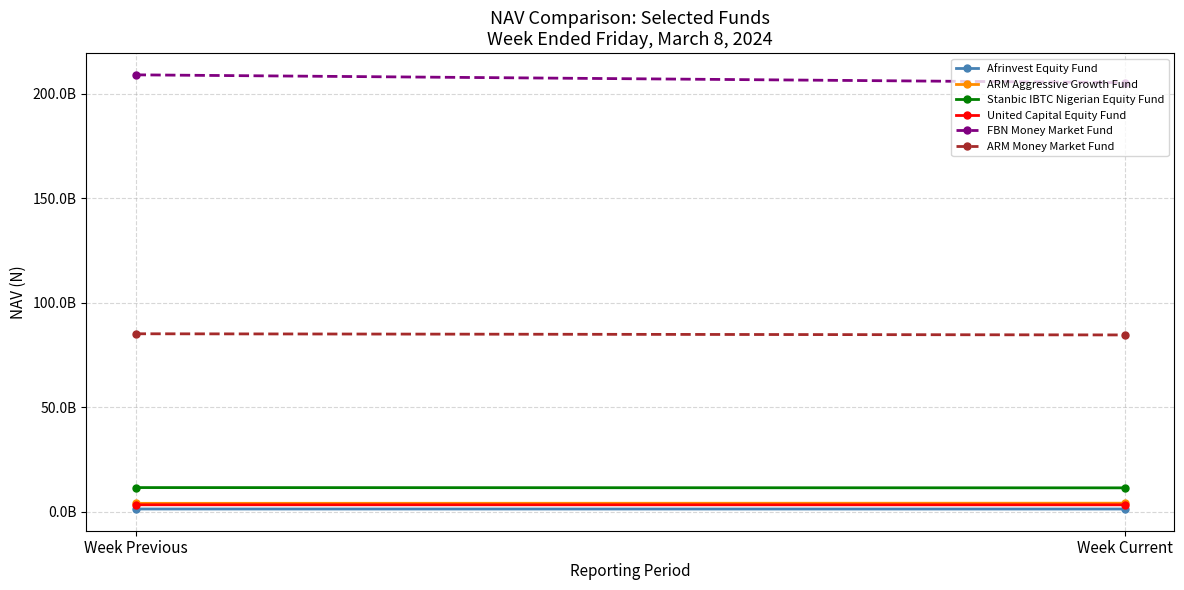

What is the smallest value displayed?

1192742925.5